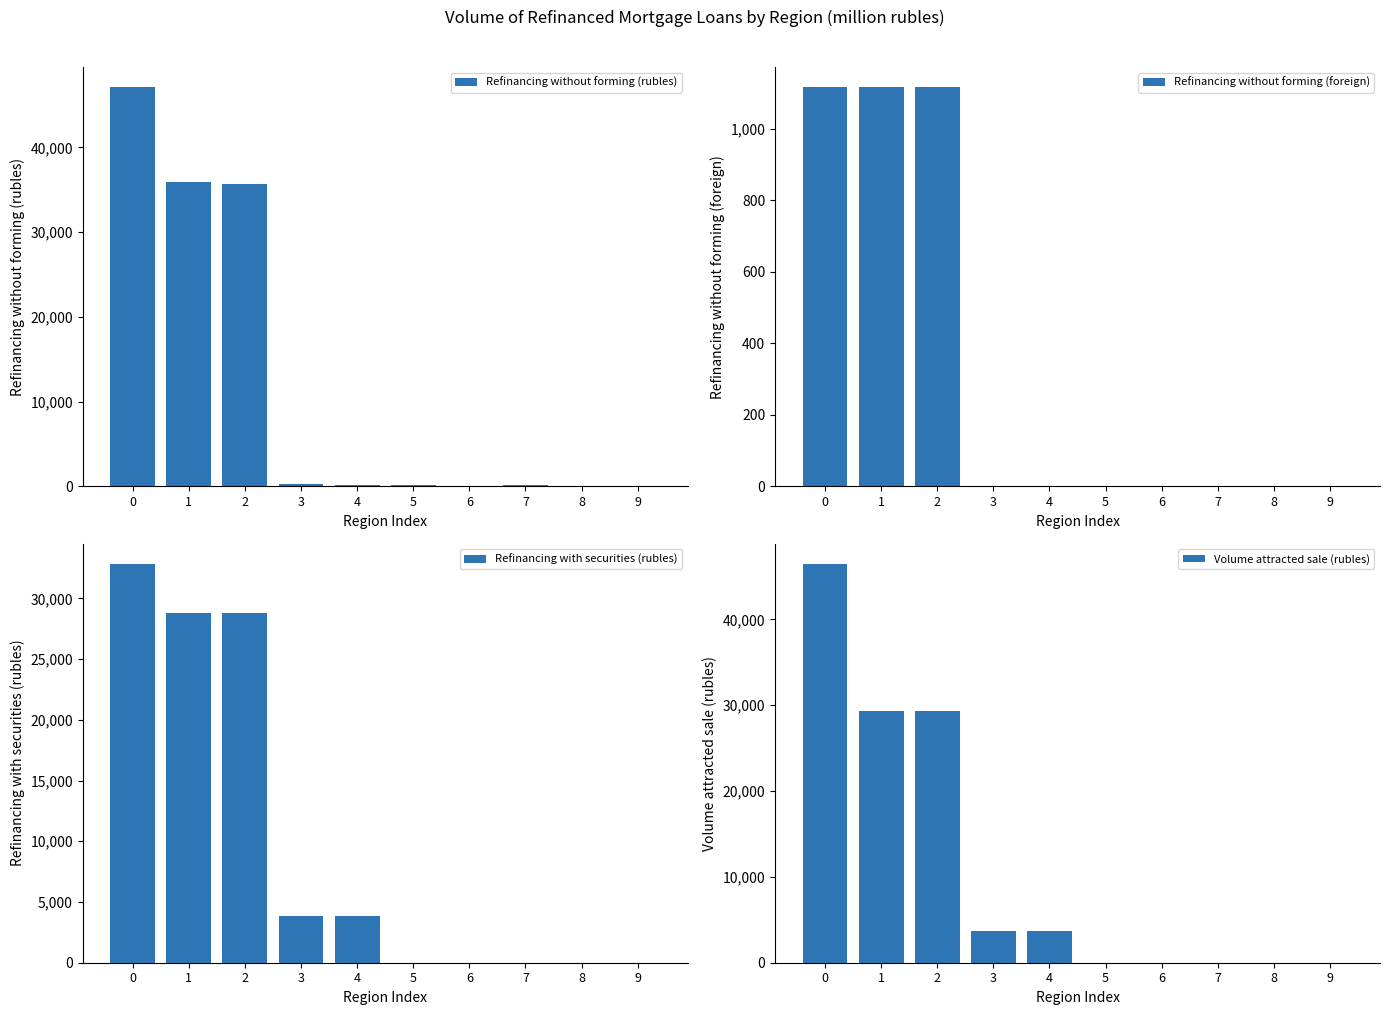

What is the value of the Volume attracted sale (rubles) bar at the 3rd from the left?

29346